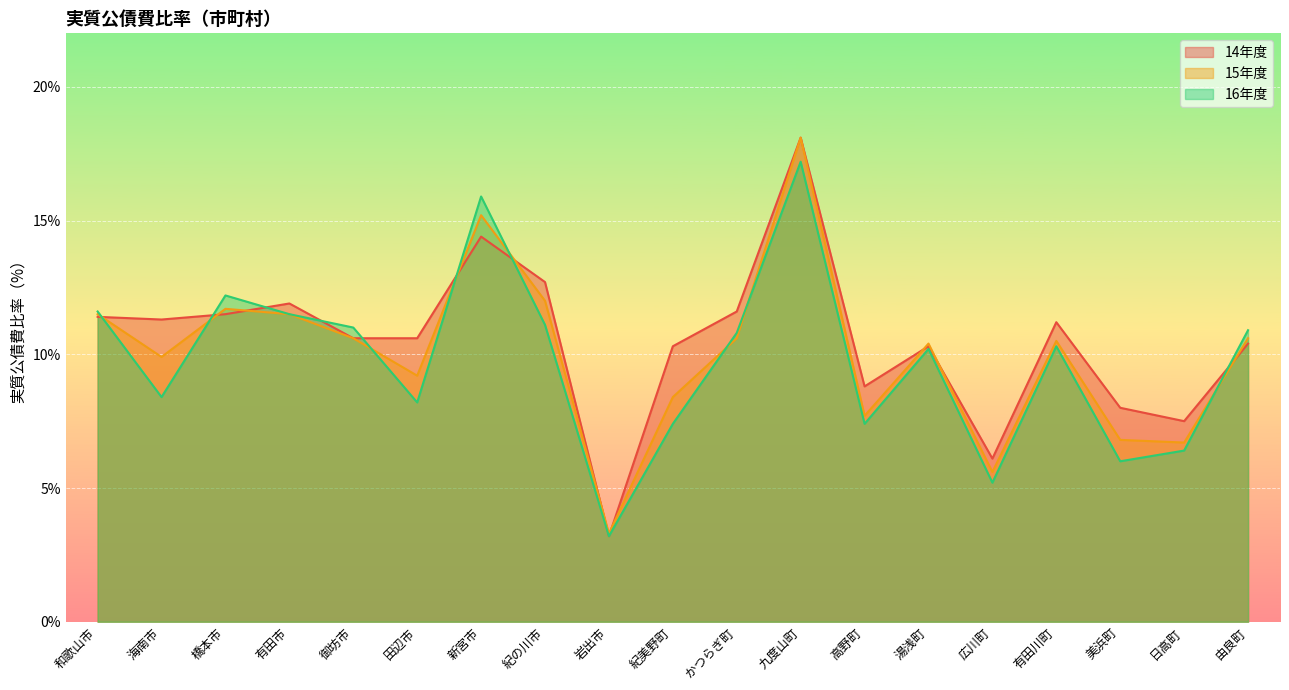

Rank the series by their average value, from highest to lowest.

14年度, 15年度, 16年度